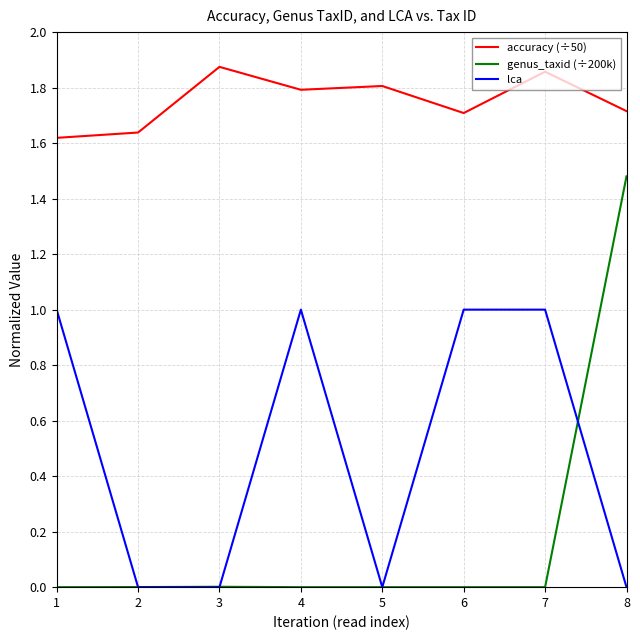

True or false: accuracy (÷50) and genus_taxid (÷200k) cross at least once.

False